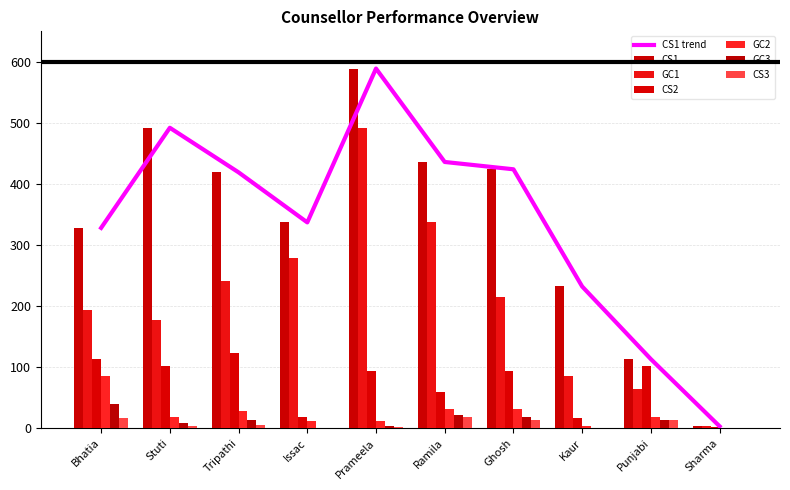

What is the maximum value shown in the chart?

589